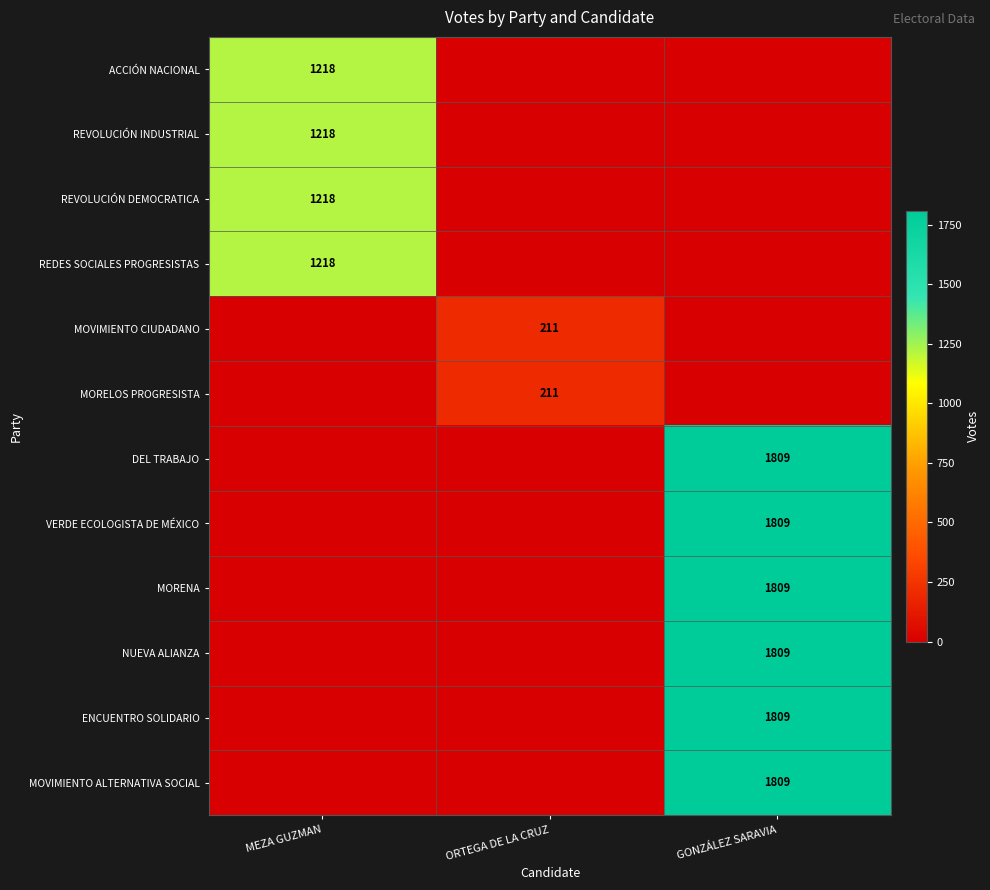

Is it true that DEL TRABAJO equals 803 at GONZÁLEZ SARAVIA?

False